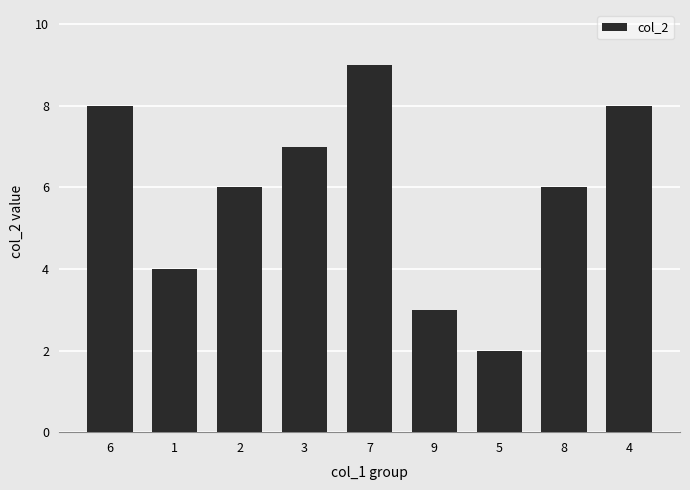

Count the values in the range 4 to 8.

6